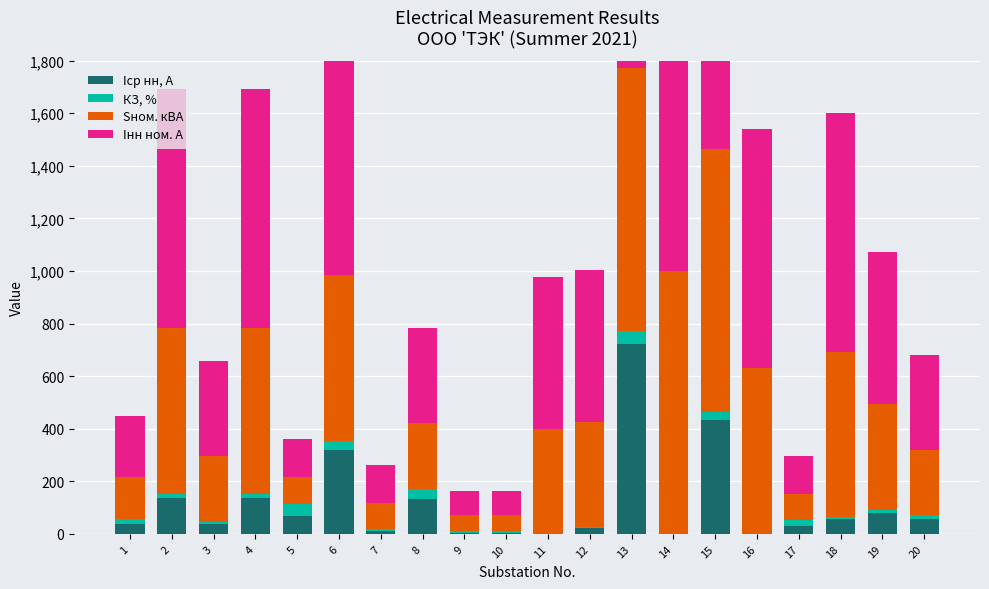

The value of Iнн ном. А at 1 is 106.7. True or false?

False